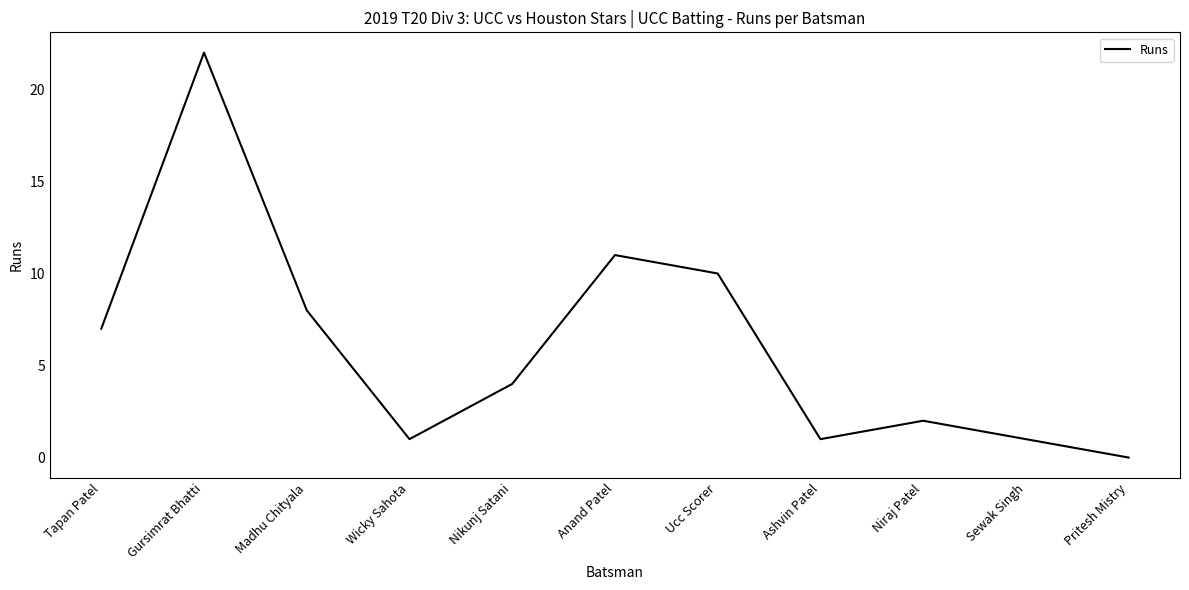

Approximately how many times larger is the value at Wicky Sahota compared to Anand Patel?

0.1